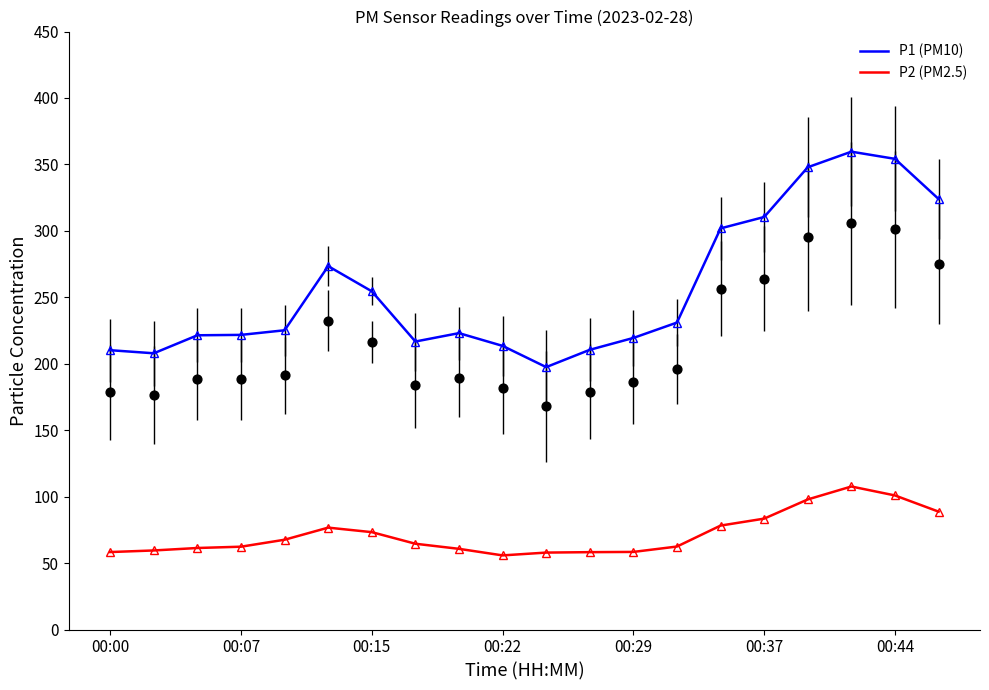

At which category is the sum across all series the highest?

17